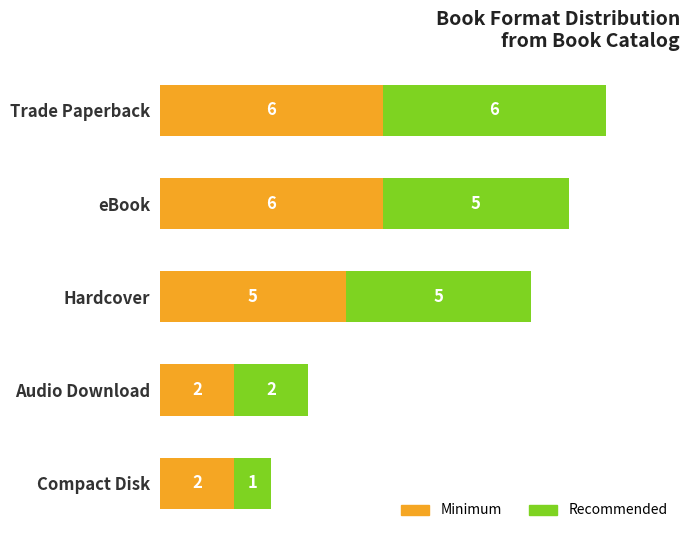

How many Minimum values are between 2 and 6?

5